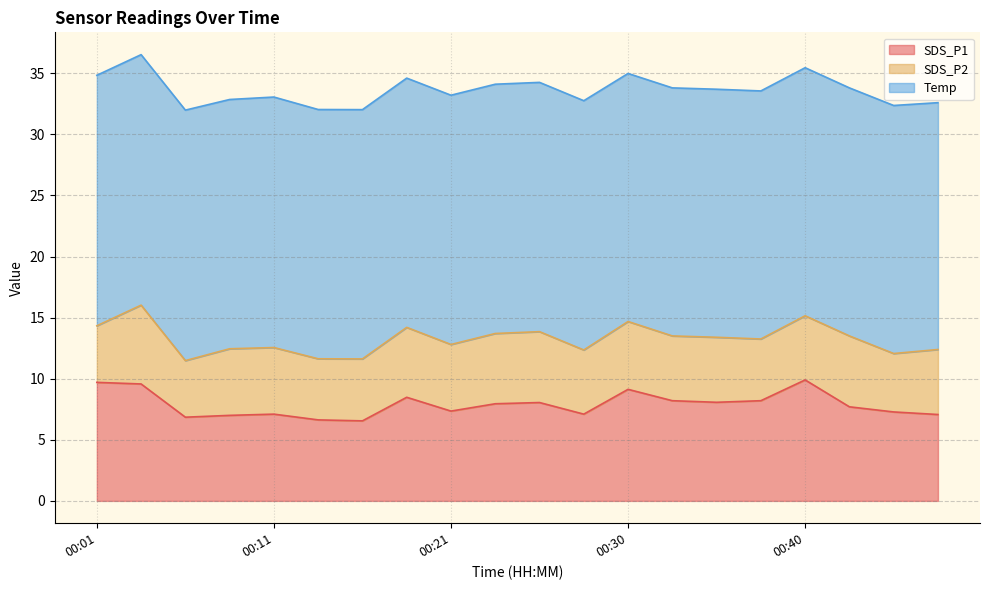

Between 00:33 and 00:11, which is larger?

00:33